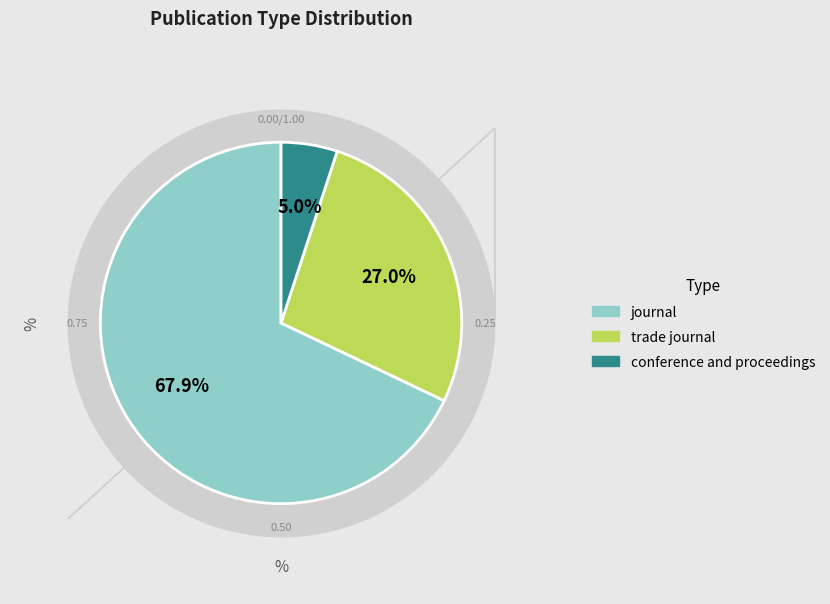

What percentage is the conference and proceedings slice, to the nearest percent?

5%